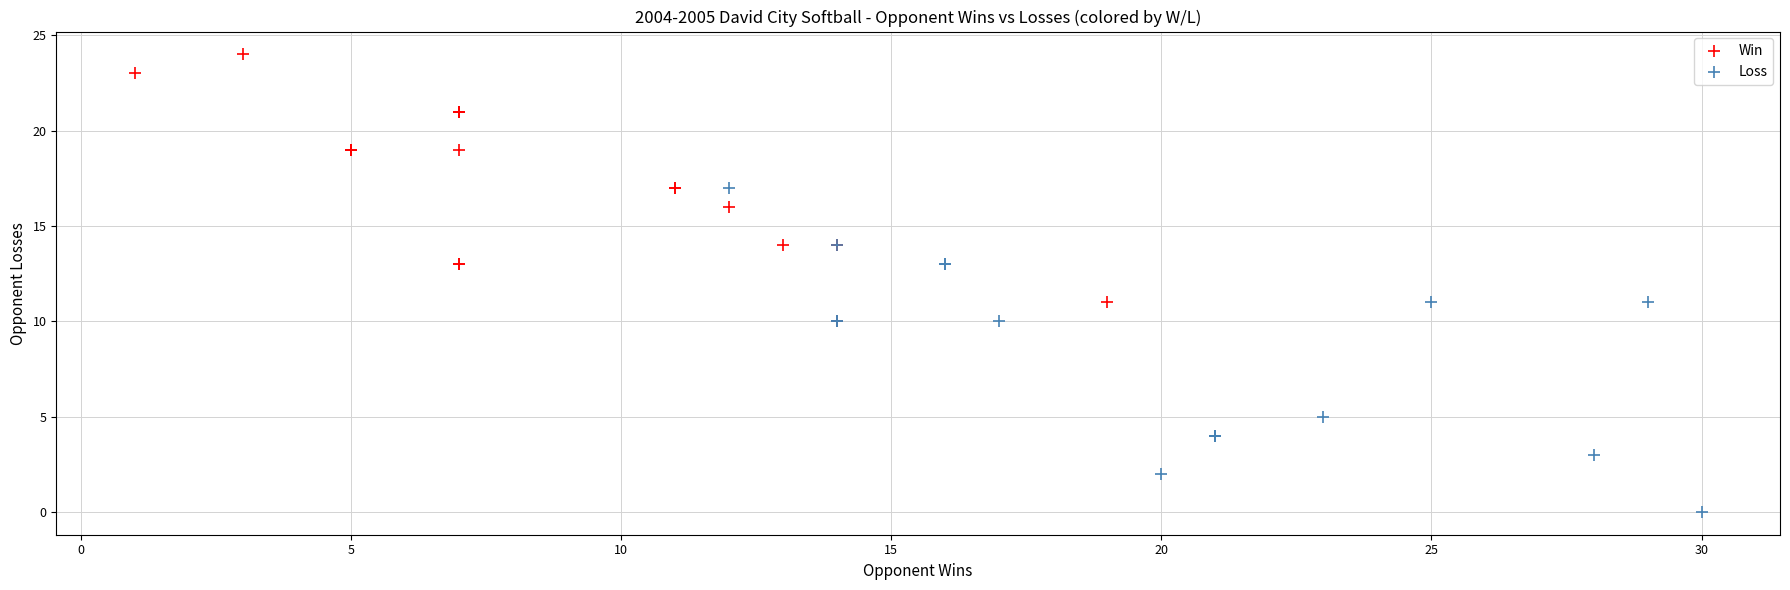

What are all the series names shown in the legend?

Win, Loss